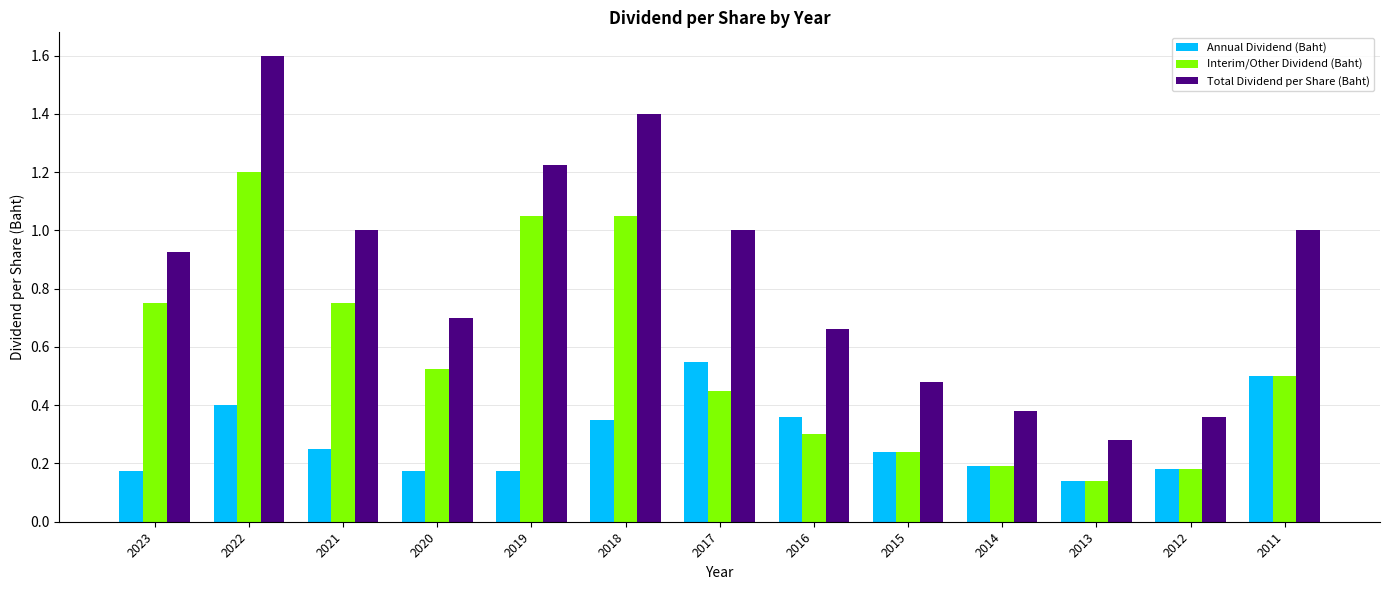

At which label does Annual Dividend (Baht) reach its minimum?

2013